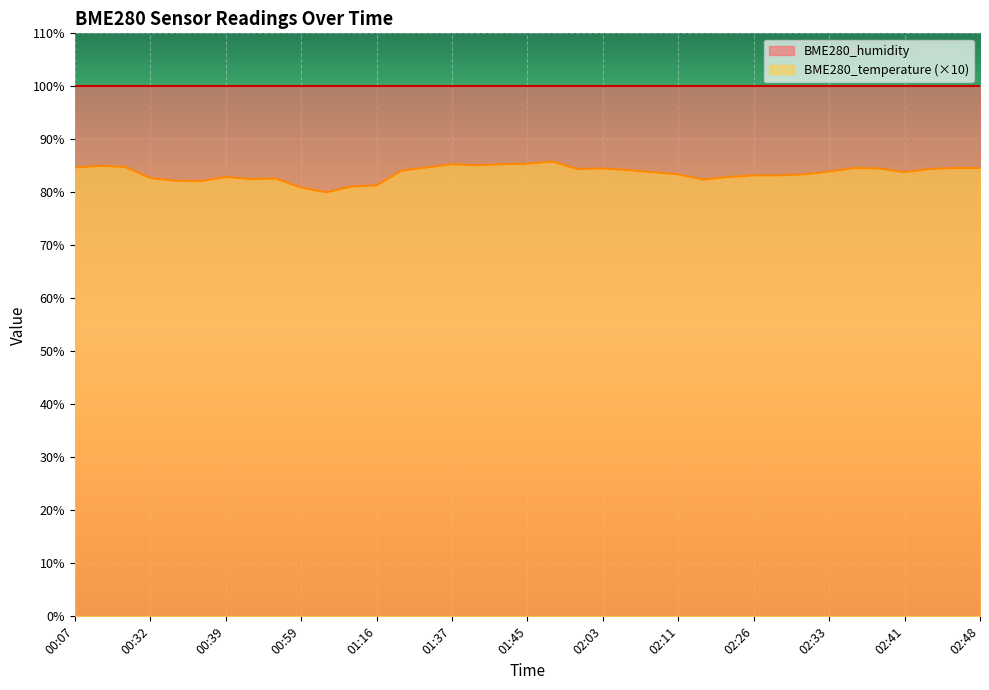

What is the maximum value shown in the chart?

100.0